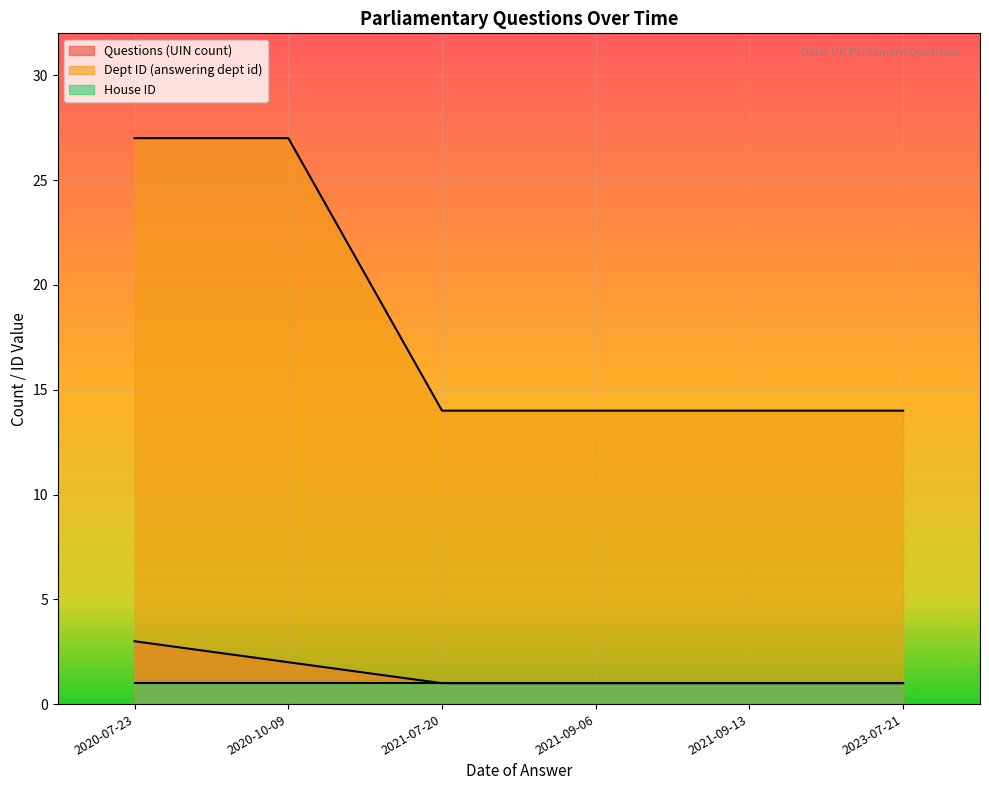

List the series in order of their peak value, highest first.

Dept ID (answering dept id), Questions (UIN count), House ID